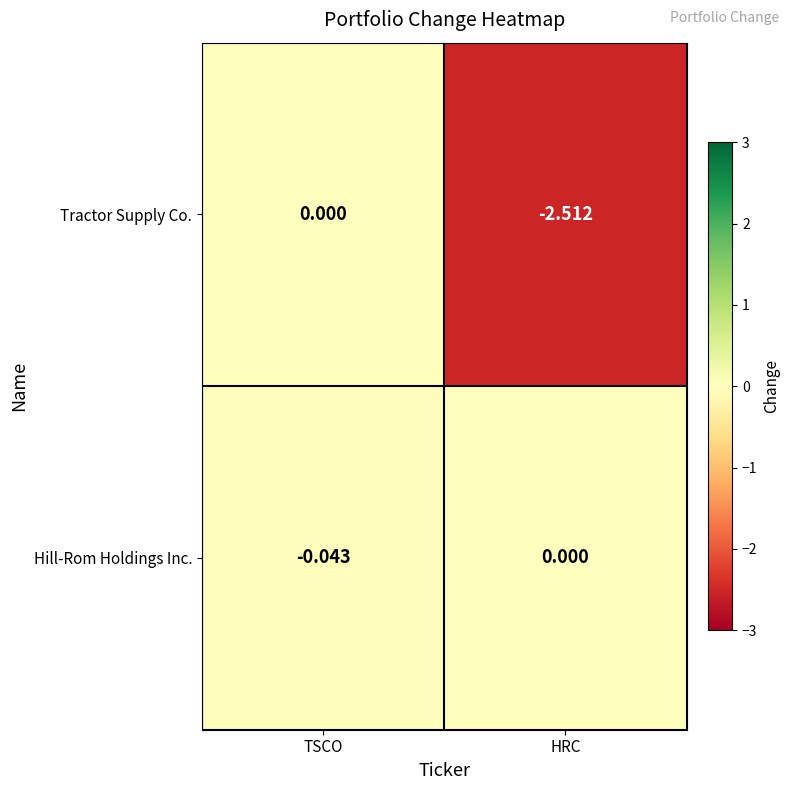

Where is Hill-Rom Holdings Inc. nearest to the value 0?

HRC